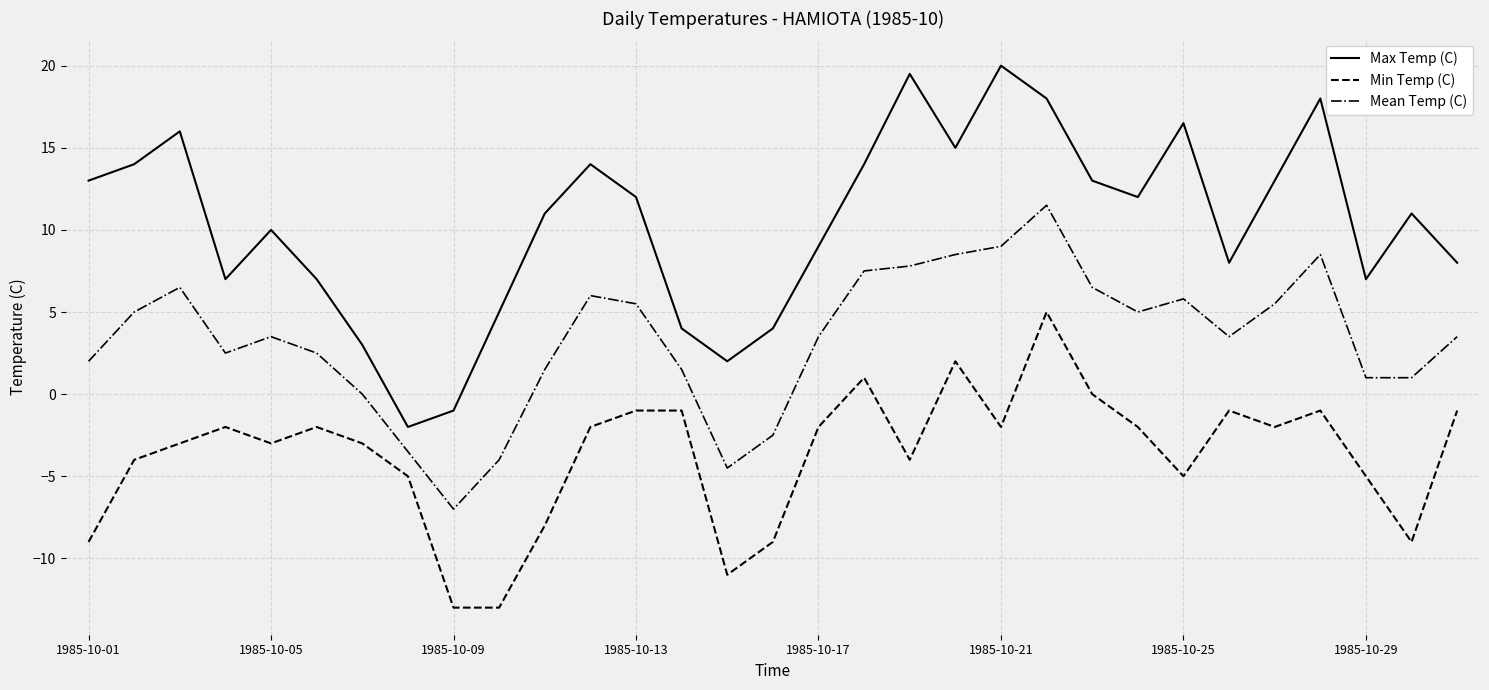

Which series has the largest total across all categories?

Max Temp (C)